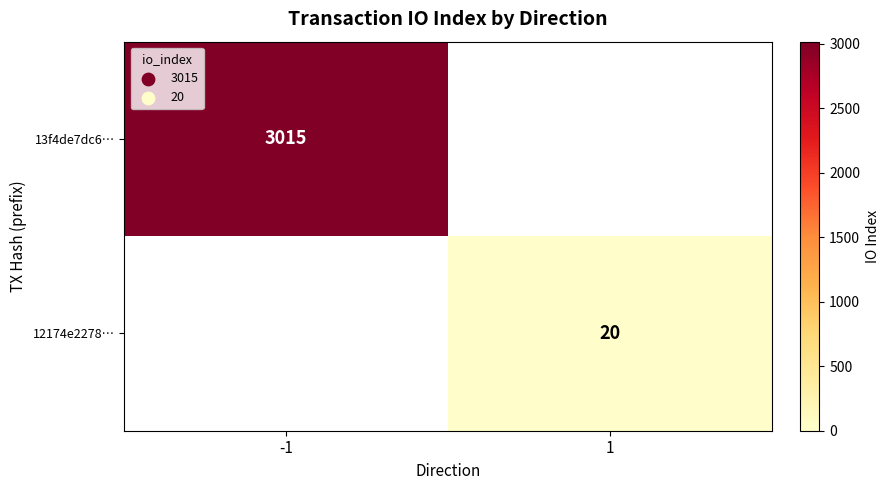

Is the value of 12174e2278… at 1 greater than the value of 13f4de7dc6… at -1?

No